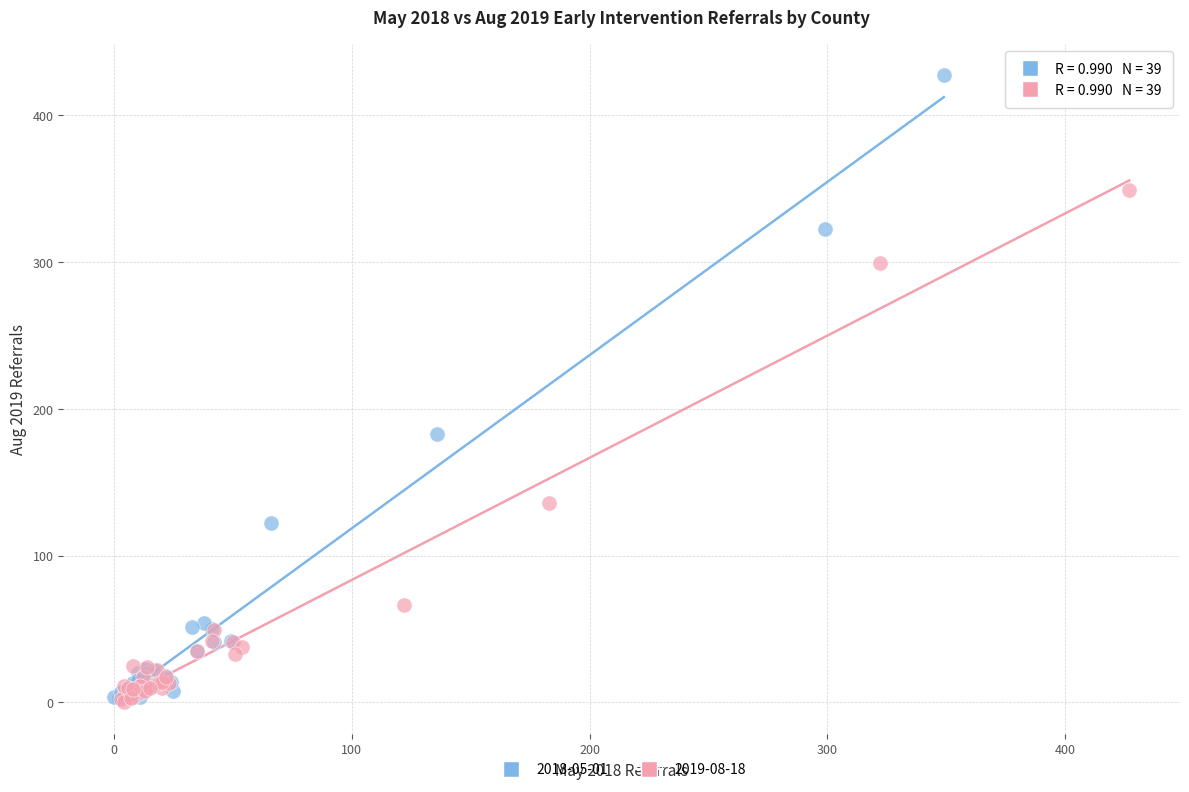

Which series has the largest Y range (max minus min)?

2018-05-01